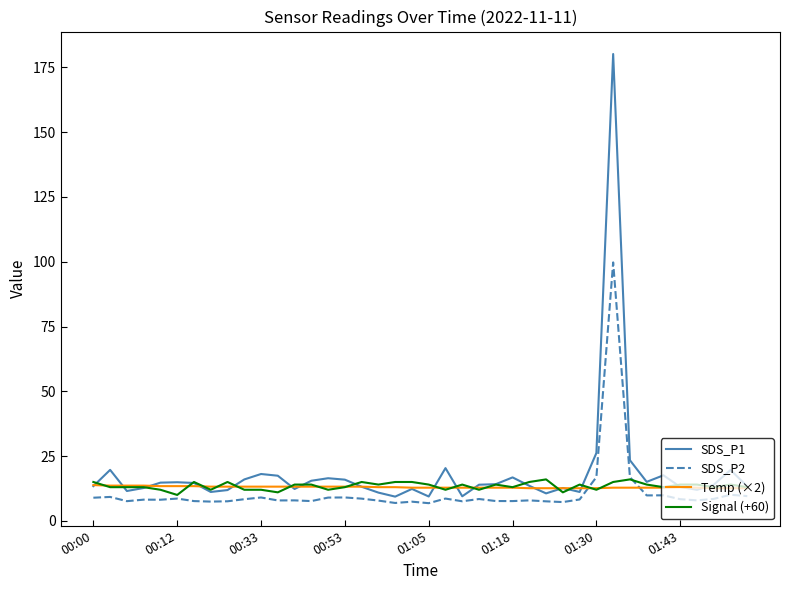

At how many categories does at least one series exceed 36?

1